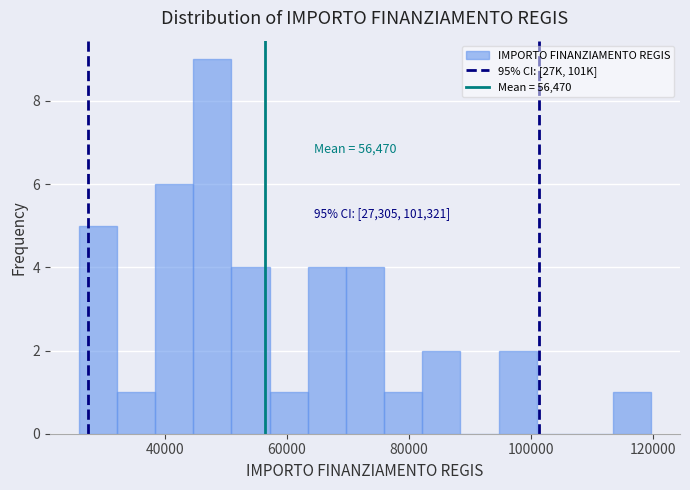

Read against the x-axis, roughly where is the centre of the tallest bar?

48000